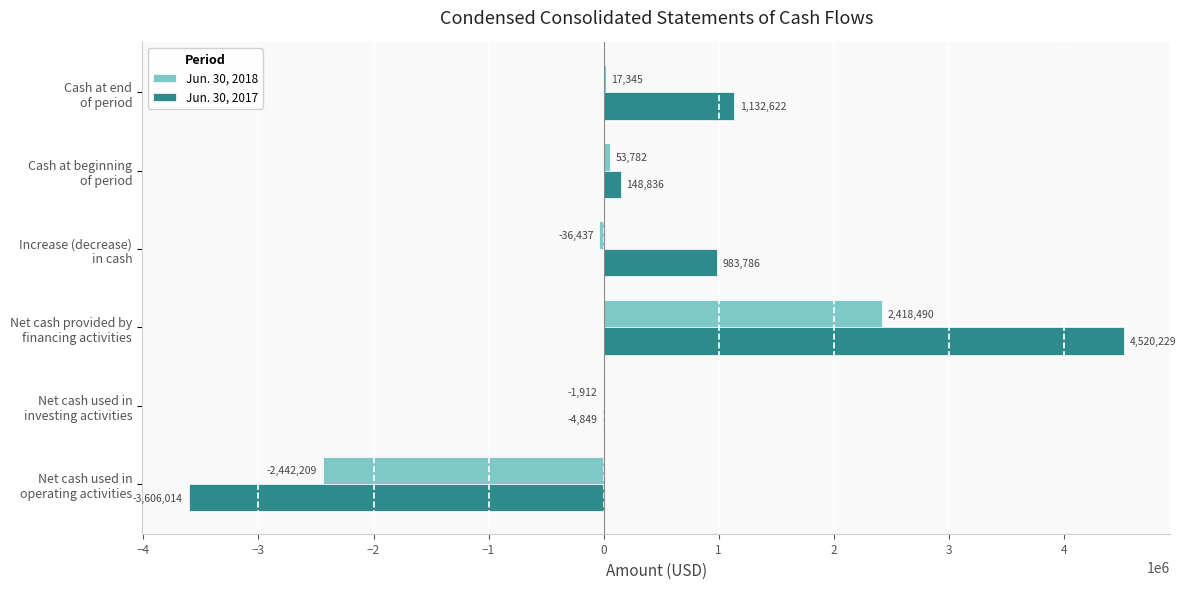

At which category is the sum across all series the highest?

Net cash provided by
financing activities